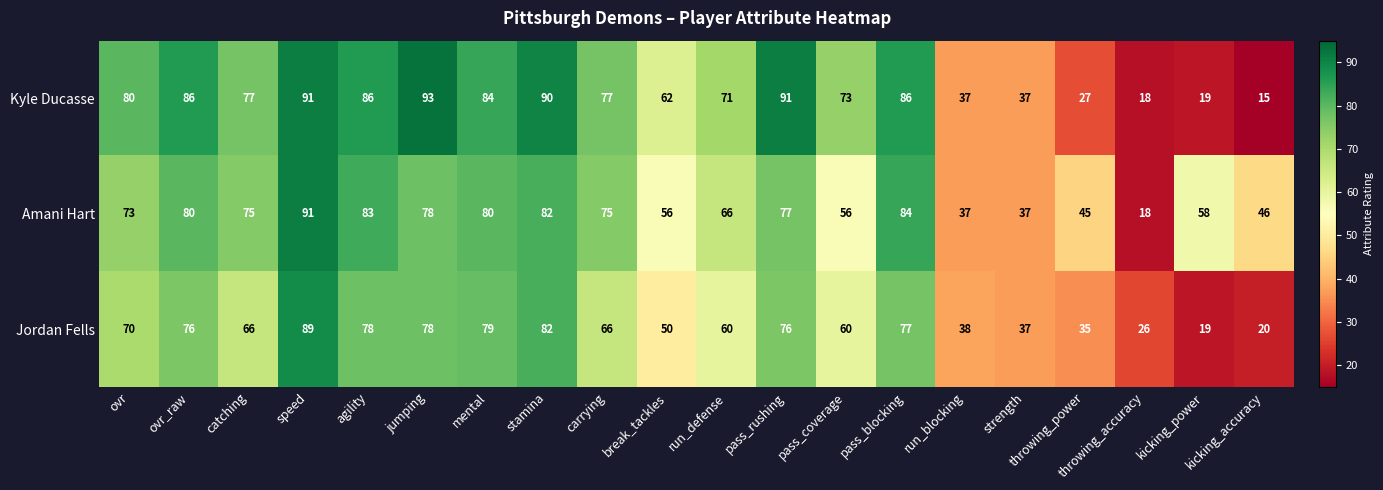

How many distinct data groups are displayed?

3